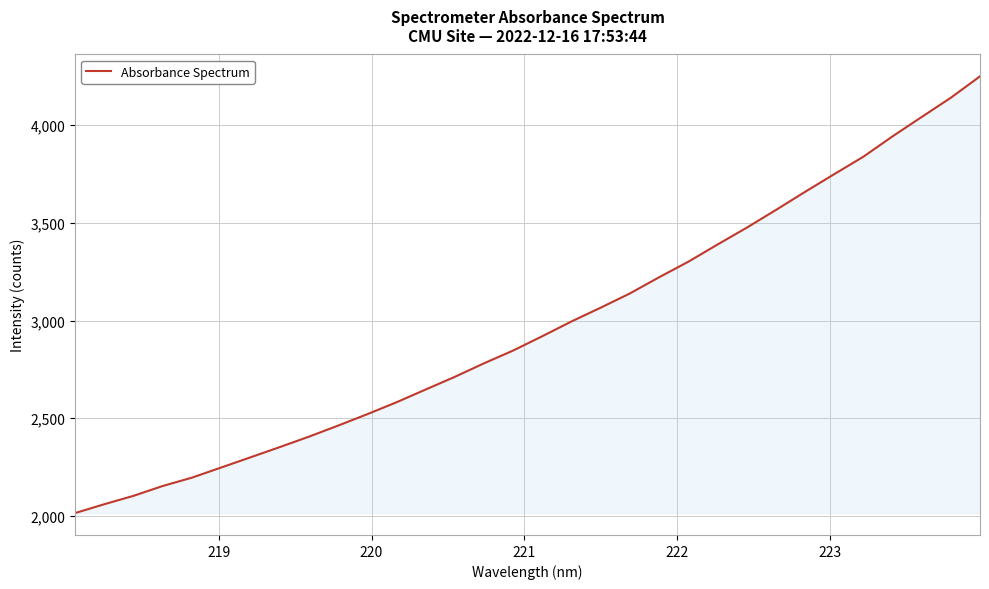

What is the maximum value shown in the chart?

4249.4